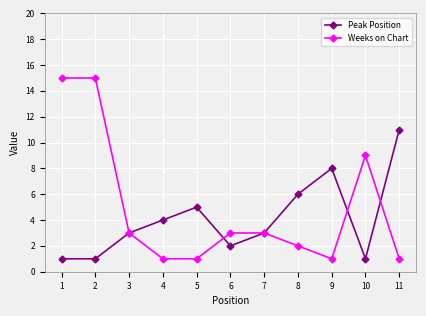

List the series in order of their overall mean, highest first.

Weeks on Chart, Peak Position